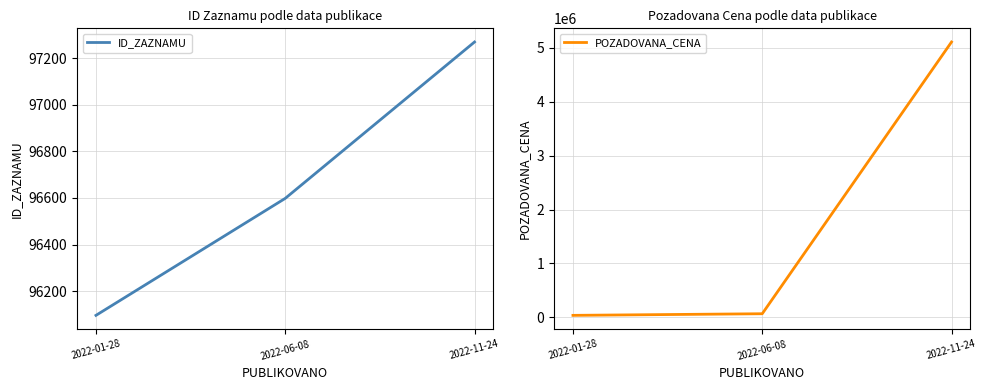

The value of ID_ZAZNAMU at 2022-06-08 is 96598. True or false?

True